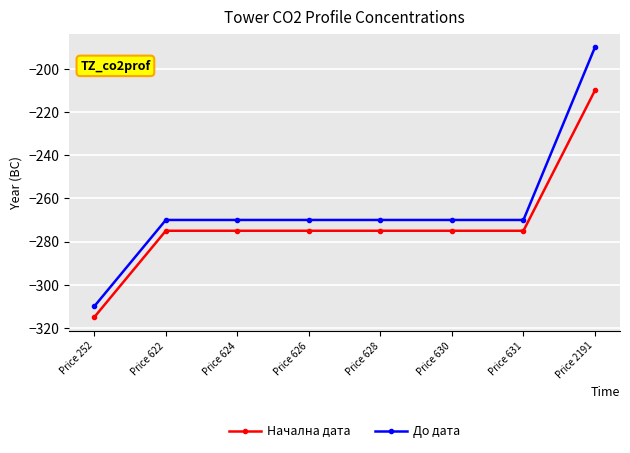

Reading left to right, what are all the values shown in this chart?

Начална дата: -315	-275	-275	-275	-275	-275	-275	-210
До дата: -310	-270	-270	-270	-270	-270	-270	-190